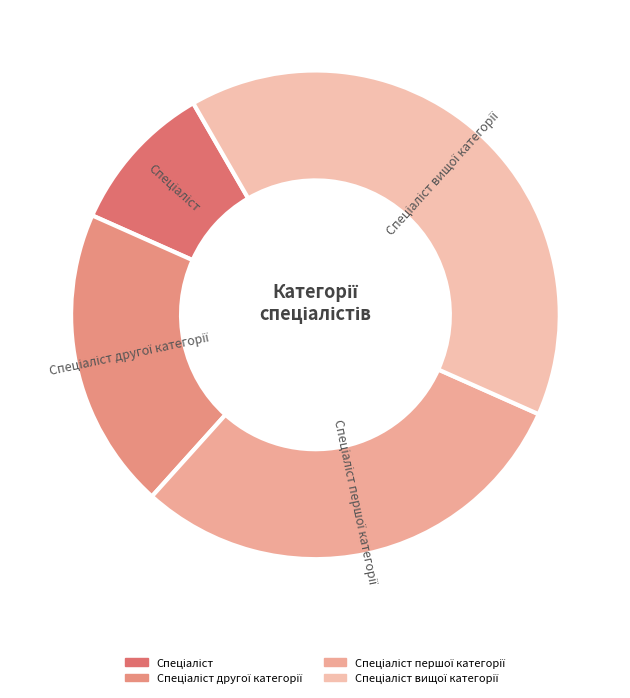

What is the largest slice in the pie chart?

Спеціаліст вищої категорії